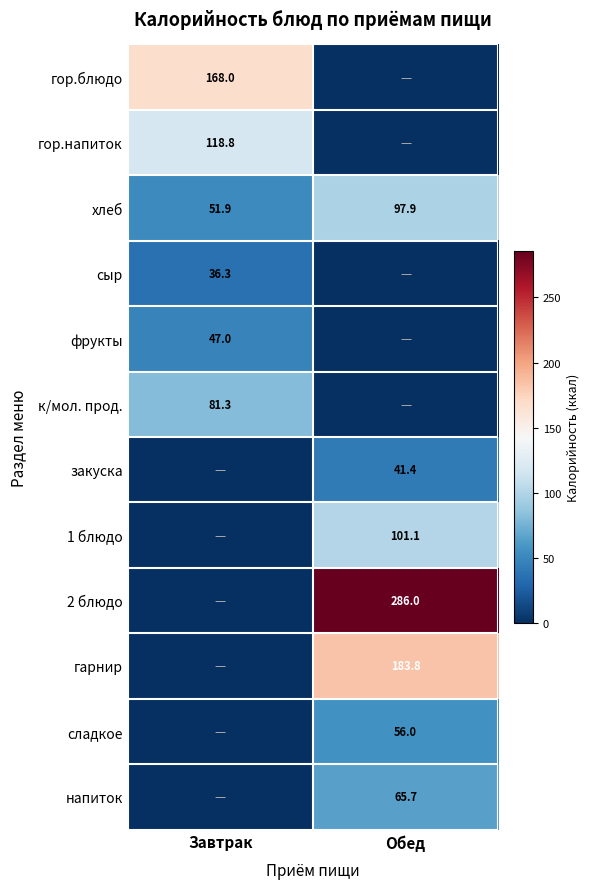

What is the minimum value for хлеб?

51.9